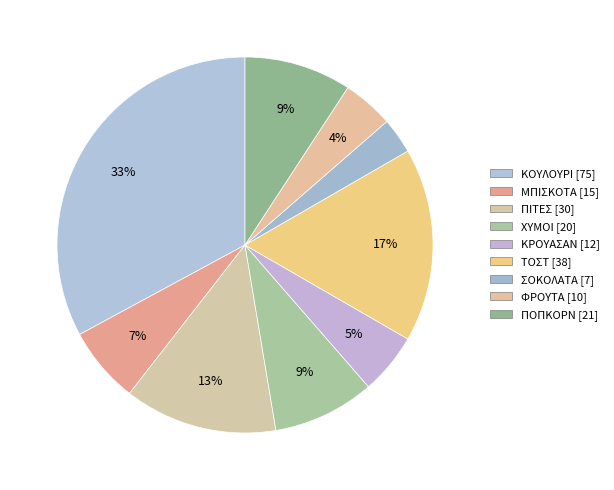

Is there a majority slice in this chart?

No